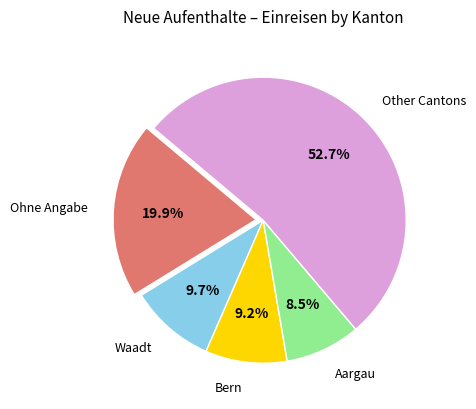

How many segments does this pie chart have?

5